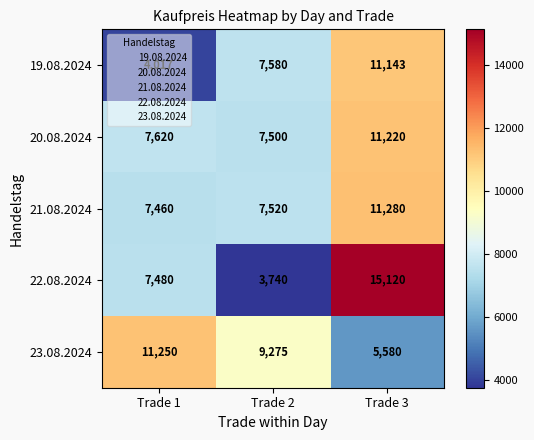

Read the 19.08.2024 value at Trade 2.

7580